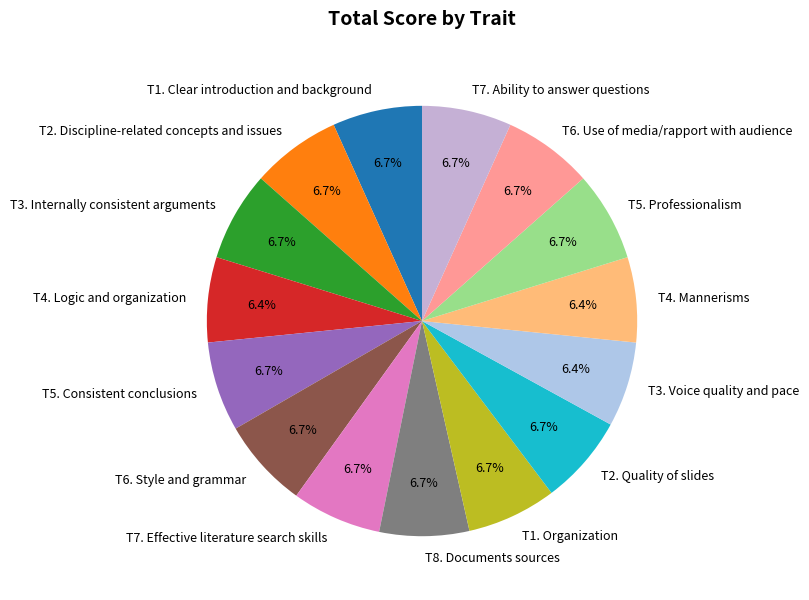

What percentage do T1. Organization and T3. Internally consistent arguments together represent?

13.5%